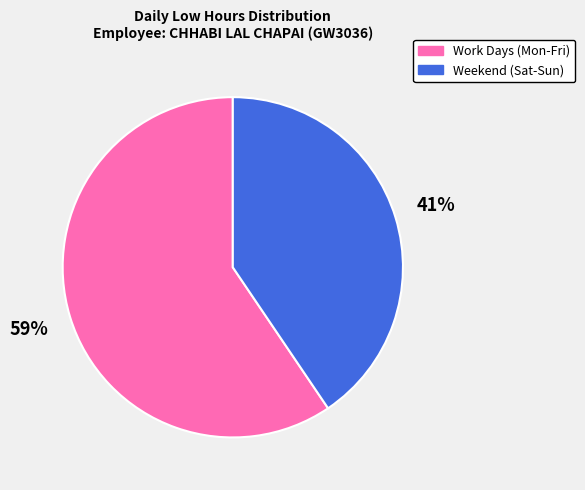

Is there a majority slice in this chart?

Yes